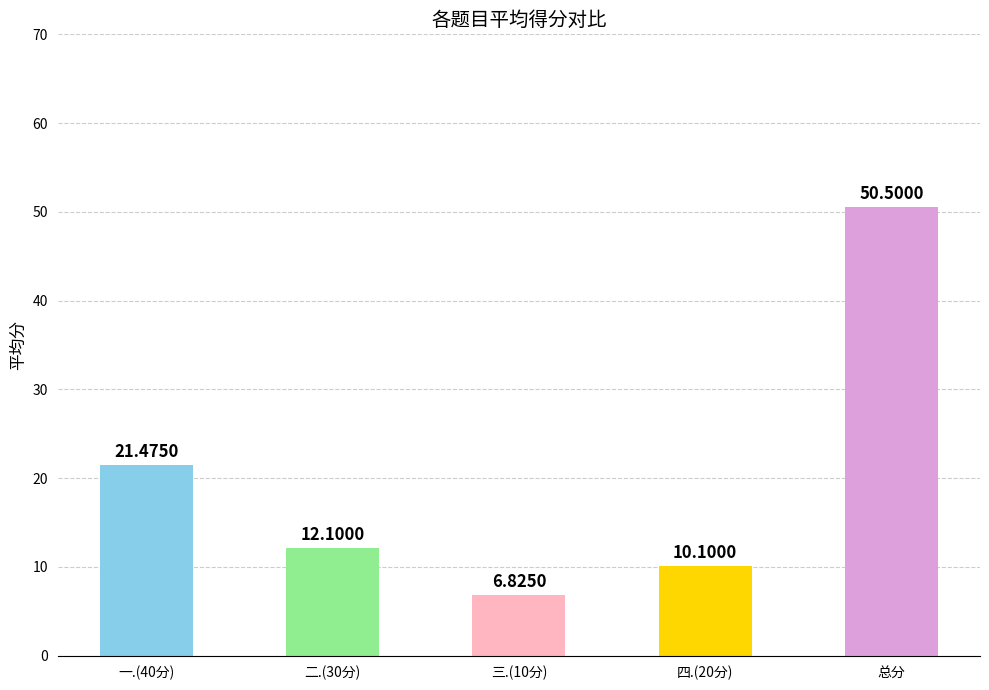

How many distinct data groups are displayed?

5